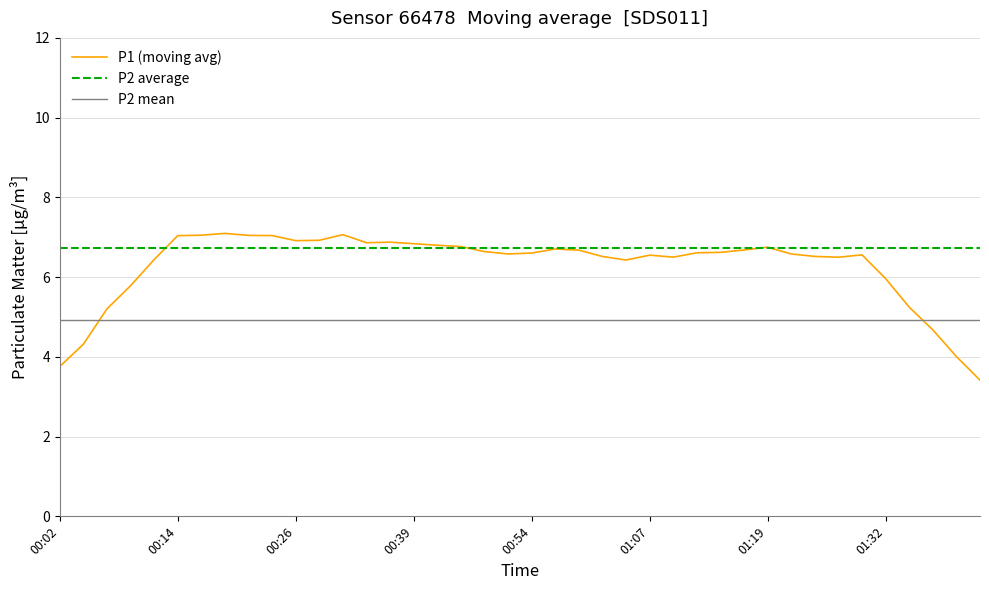

The P1 (moving avg) series shows 6.0 at 01:32. True or false?

True